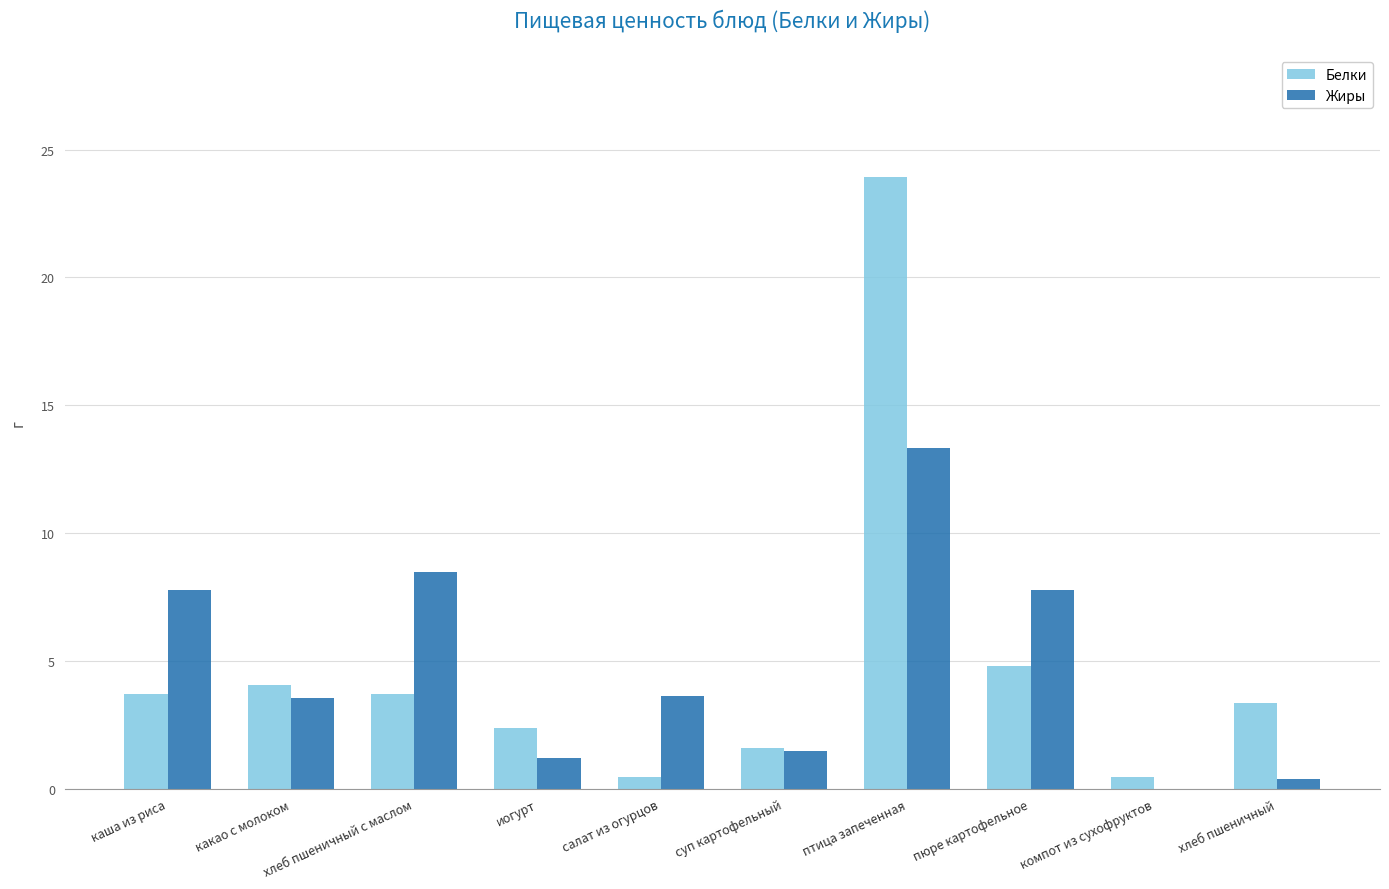

At which category is the sum across all series the highest?

птица запеченная